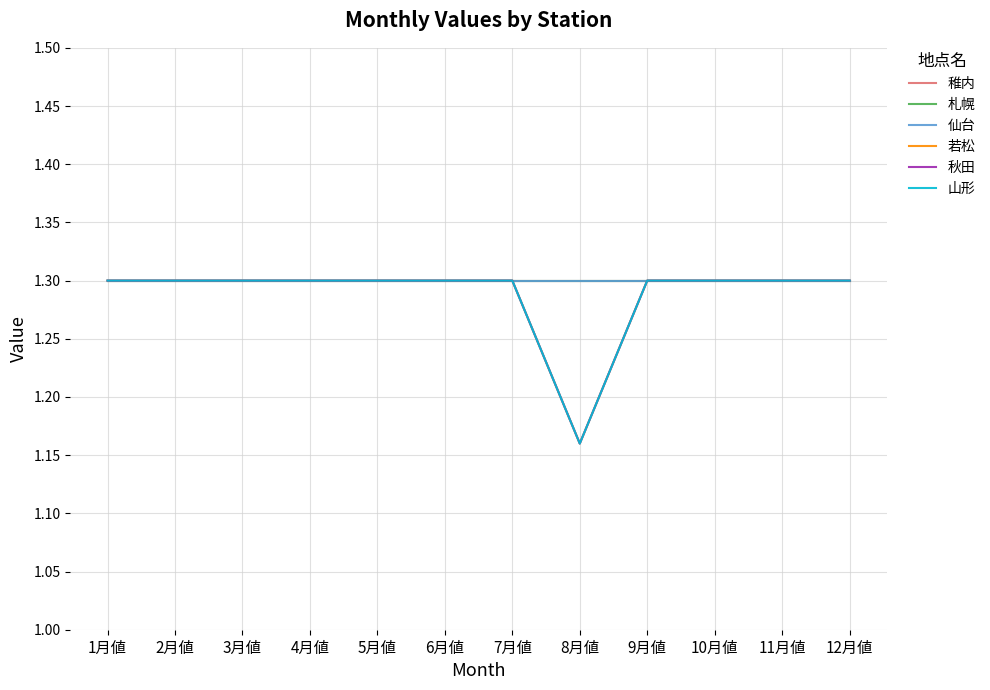

Does the chart display data point markers on the line(s)?

No